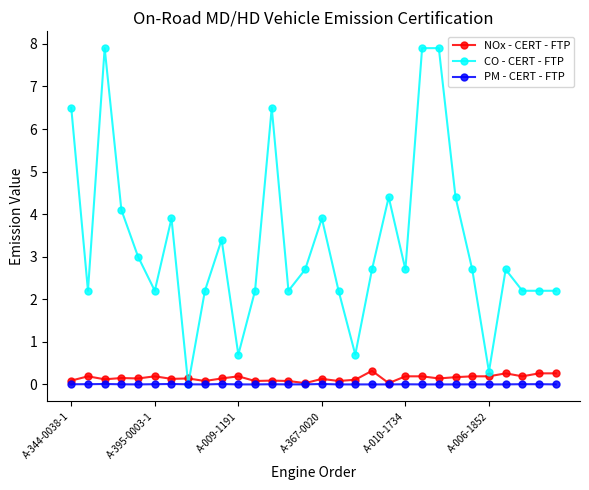

After their last crossing, which series has the higher values: PM - CERT - FTP or CO - CERT - FTP?

CO - CERT - FTP